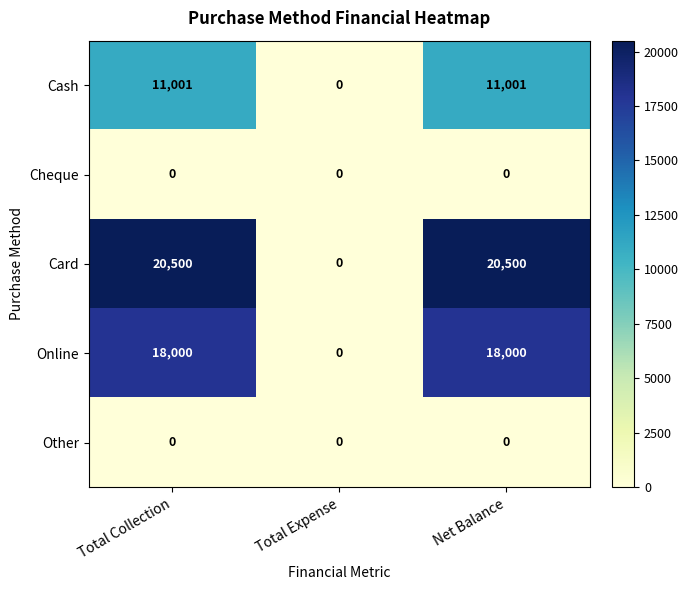

Reading left to right, list all the values displayed in this chart.

Cash: Total Collection=11001	Total Expense=0	Net Balance=11001
Cheque: Total Collection=0	Total Expense=0	Net Balance=0
Card: Total Collection=20500	Total Expense=0	Net Balance=20500
Online: Total Collection=18000	Total Expense=0	Net Balance=18000
Other: Total Collection=0	Total Expense=0	Net Balance=0